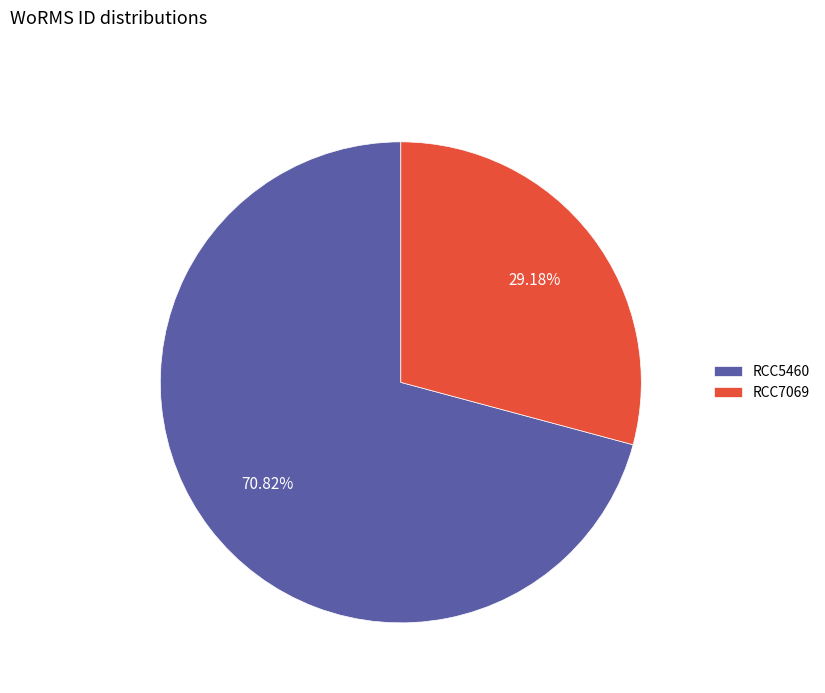

Which slice represents more than half of the pie?

RCC5460